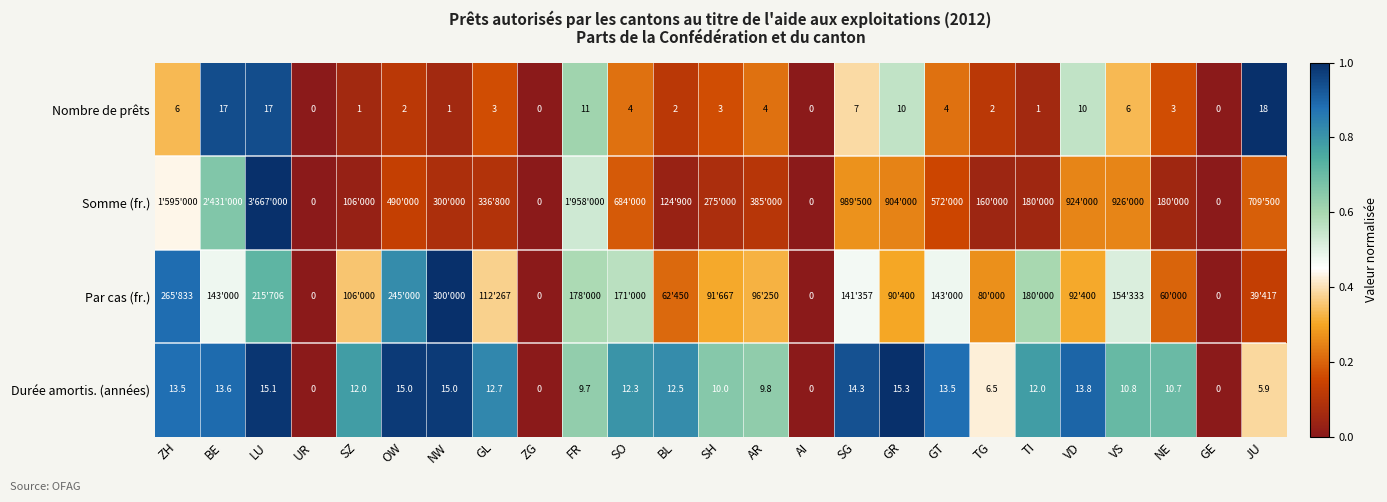

Is the value of Nombre de prêts at SO greater than the value of Durée amortis. (années) at ZG?

Yes